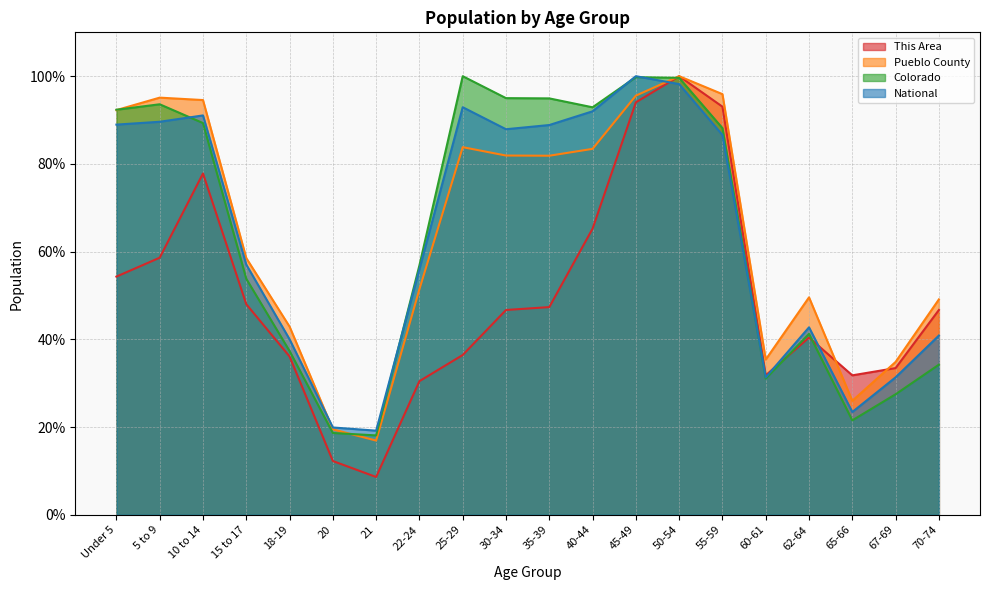

What is the greatest value displayed?

100.0